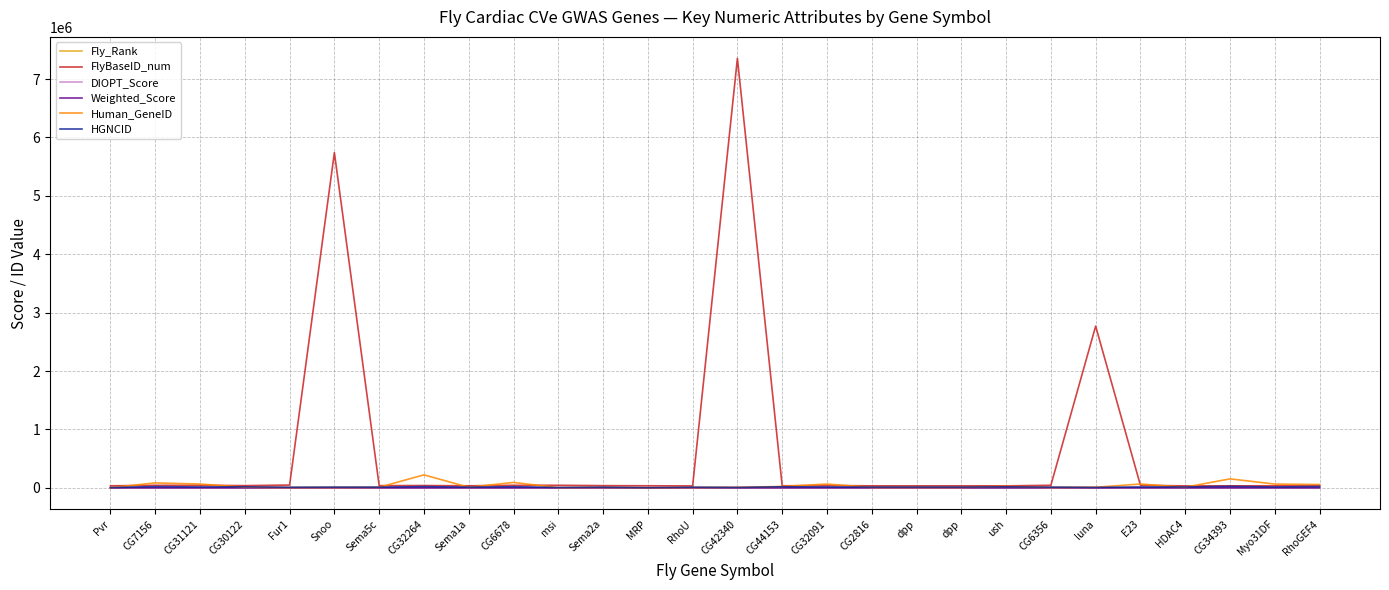

Between Fur1 and CG44153, which series saw the biggest shift?

Human_GeneID